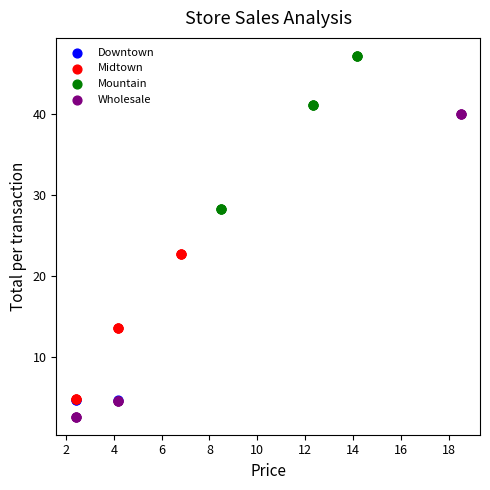

Which series reaches the maximum Y coordinate?

Mountain